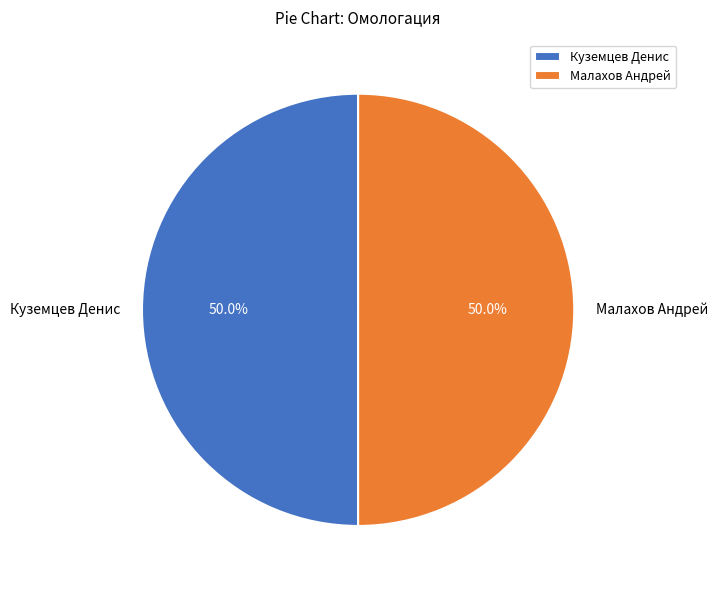

What is the ratio of the value at Куземцев Денис to the value at Малахов Андрей?

1.0